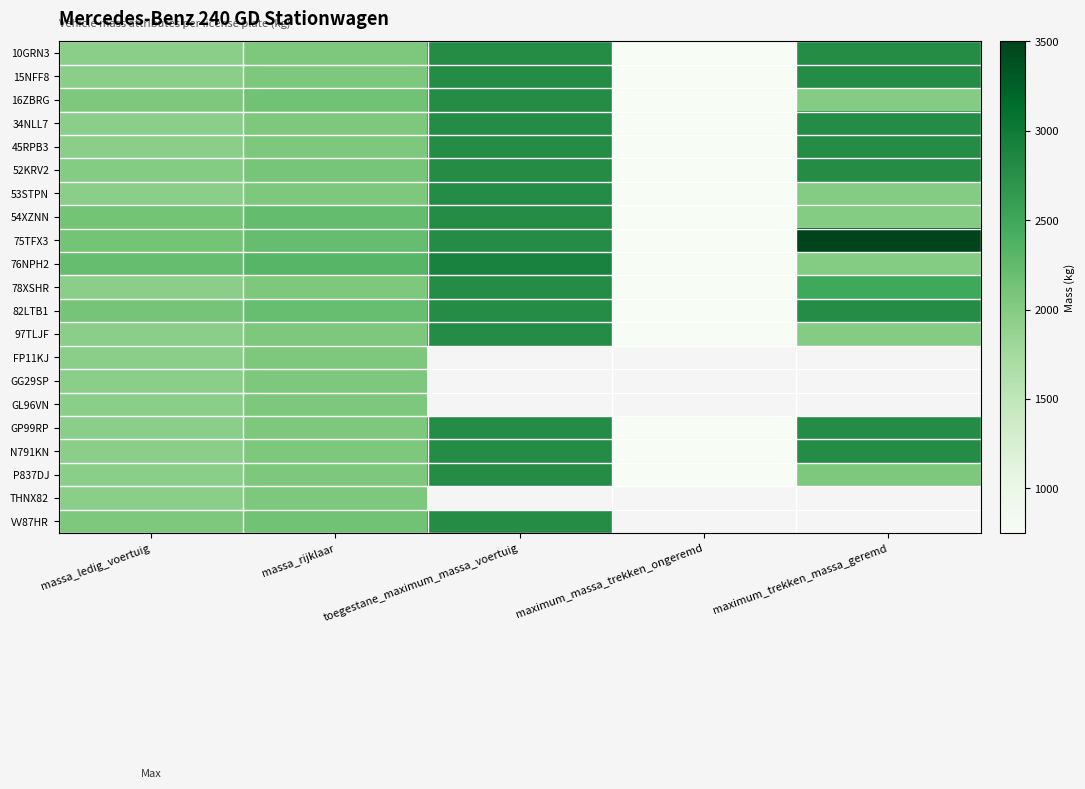

At which label is GP99RP closest to 1775?

massa_ledig_voertuig